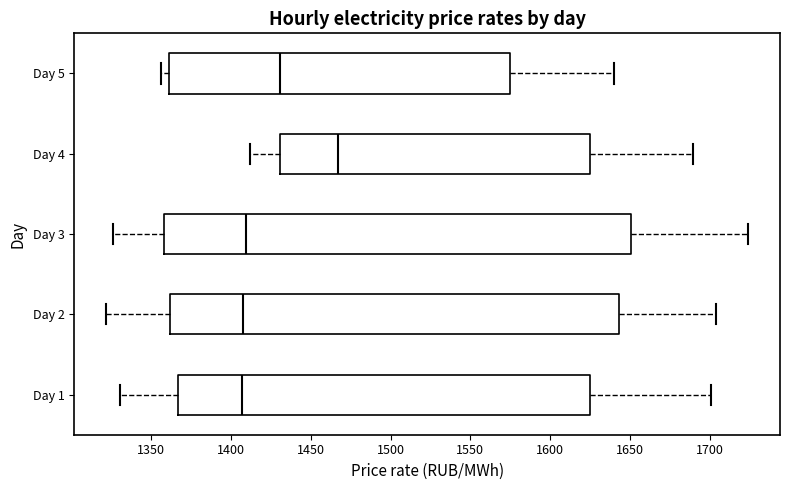

Reading bottom to top, read every box against the x-axis: the position of its median line, the range the box covers, and the ends of its whiskers. The values are not printed on the chart, so give them approximately, as read against the axis.

Day 1: median 1405, box 1365 to 1625, whiskers 1330 to 1700
Day 2: median 1405, box 1360 to 1645, whiskers 1320 to 1705
Day 3: median 1410, box 1360 to 1650, whiskers 1325 to 1725
Day 4: median 1465, box 1430 to 1625, whiskers 1410 to 1690
Day 5: median 1430, box 1360 to 1575, whiskers 1355 to 1640